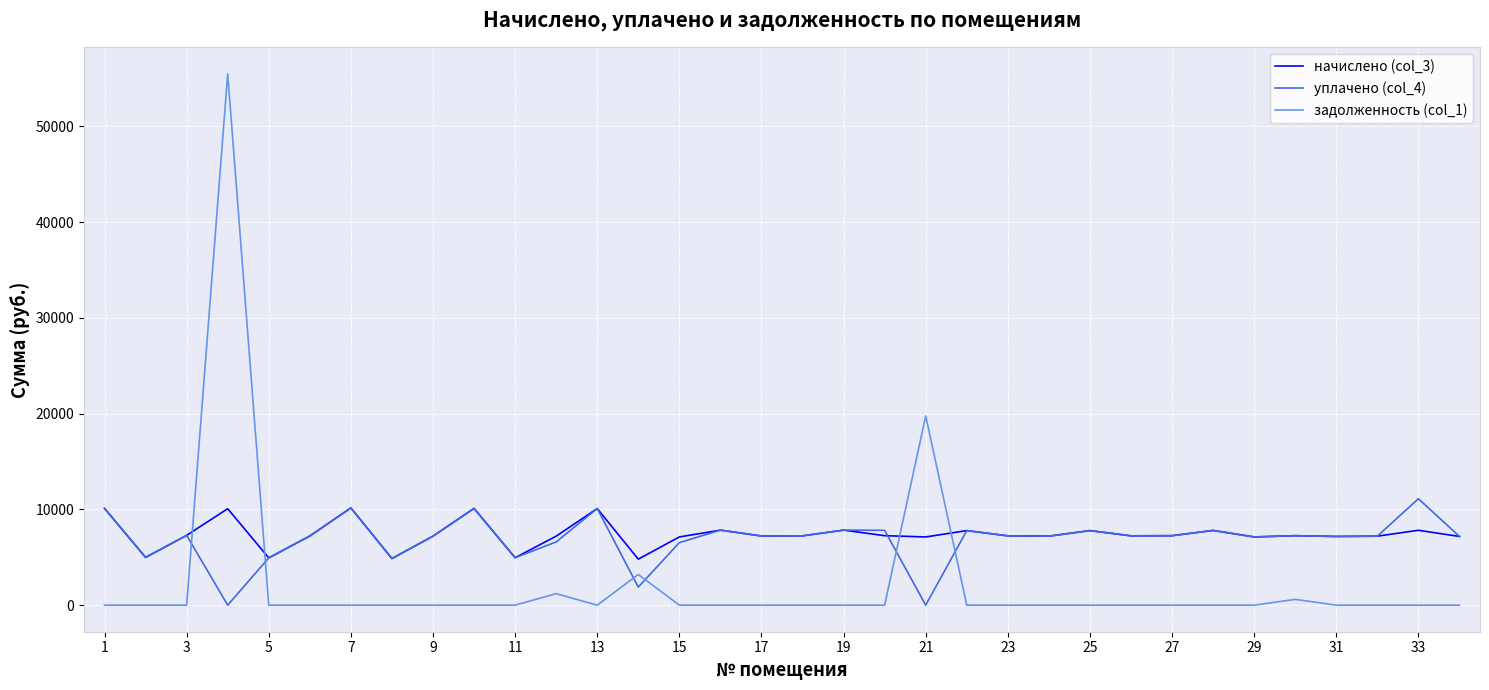

True or false: задолженность (col_1) and уплачено (col_4) cross at least once.

True